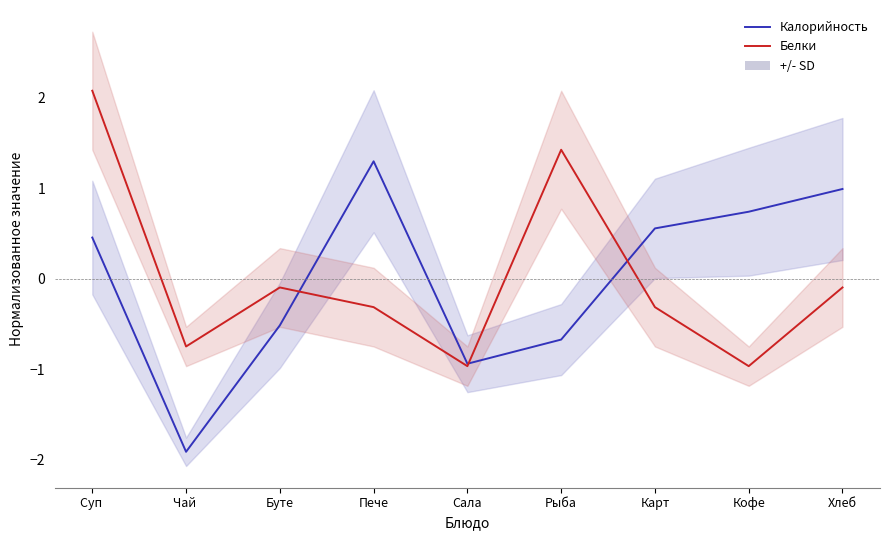

How many interior local peaks does the Калорийность series have?

1